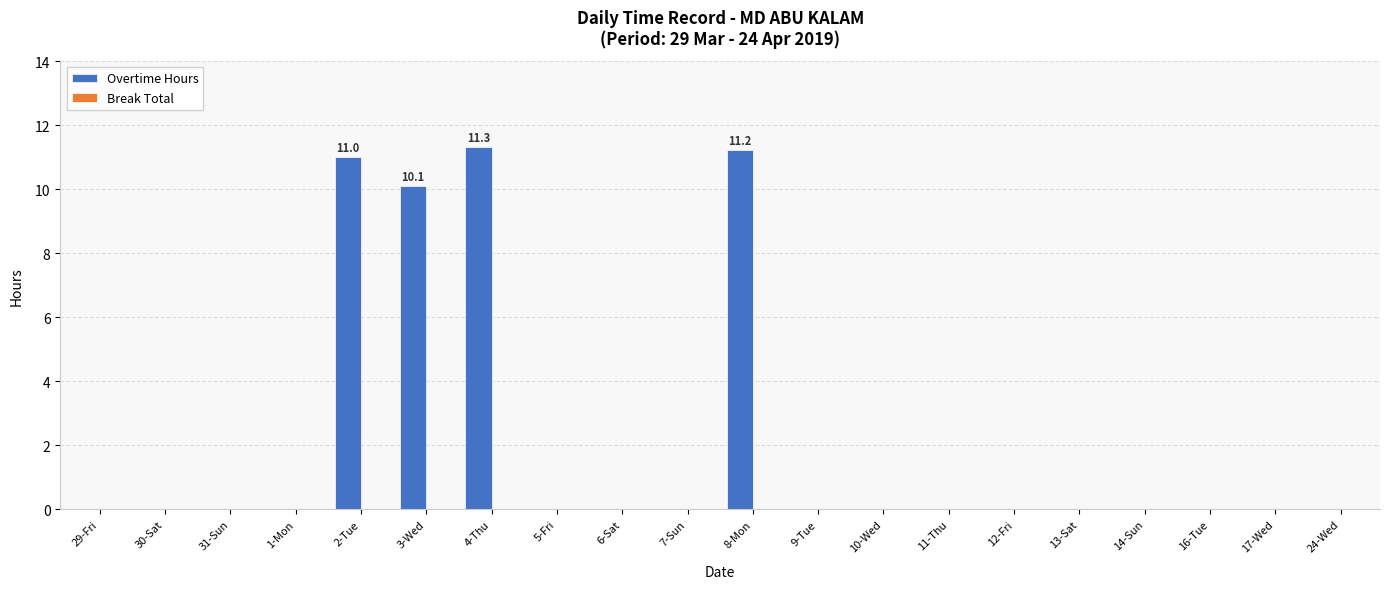

The value at 31-Sun is 4.6. True or false?

False